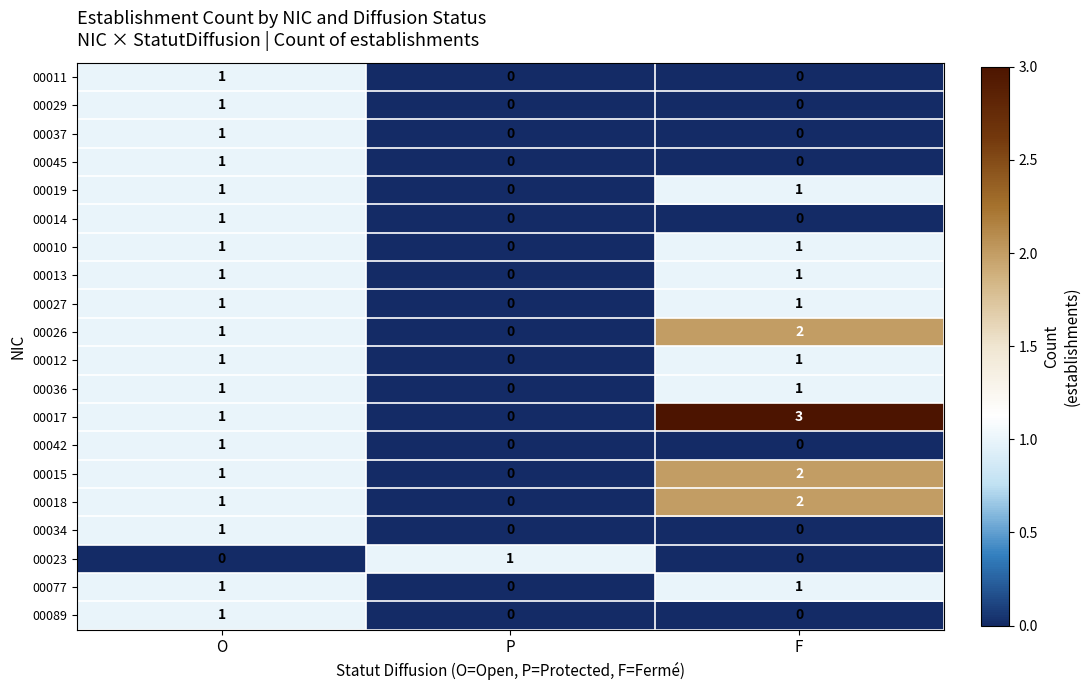

At how many categories does at least one series exceed 0?

3